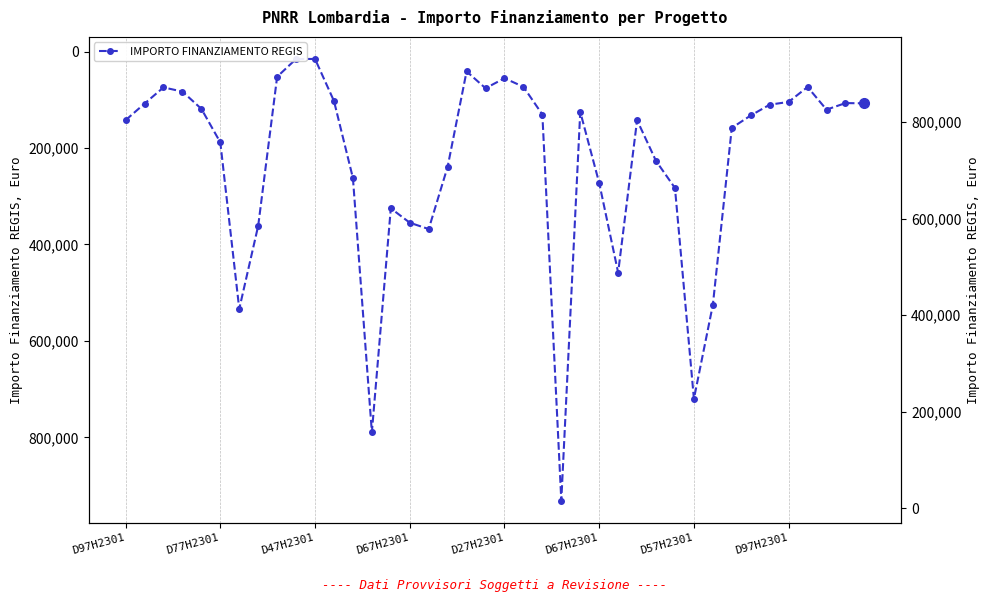

What is the maximum value shown in the chart?

930869.5